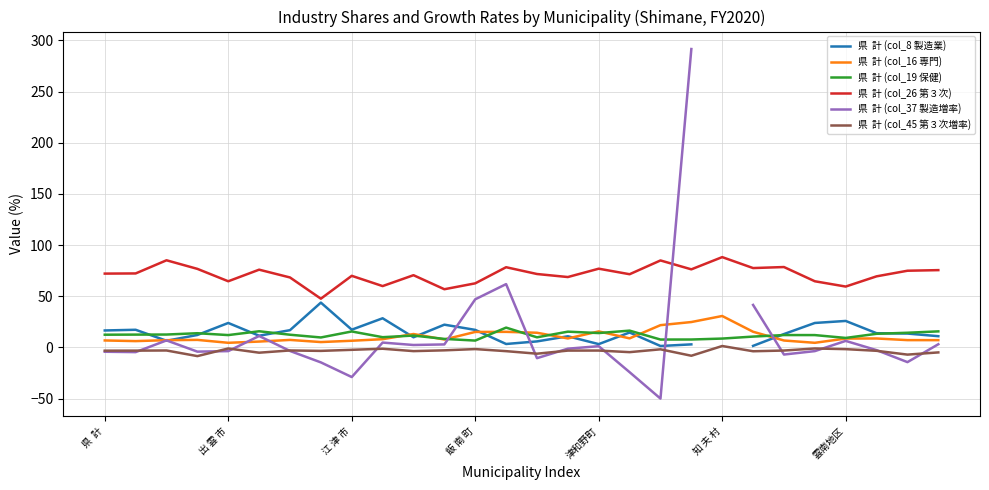

True or false: 県  計 (col_45 第３次増率) and 県  計 (col_26 第３次) intersect in this chart.

False